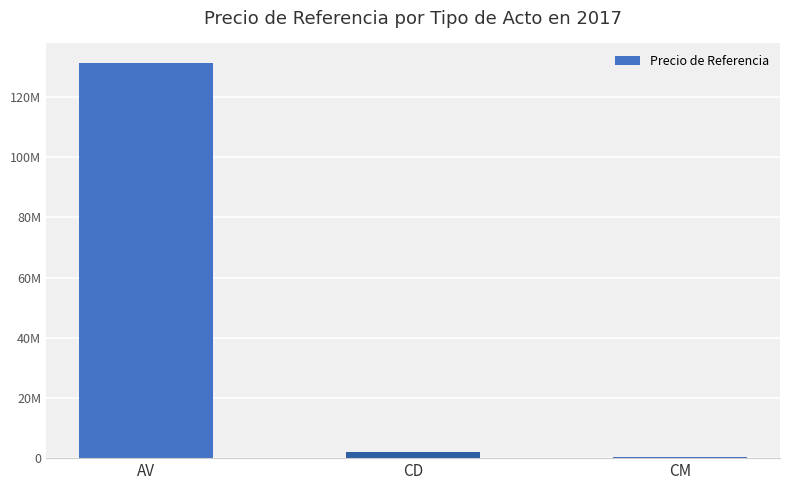

Reading left to right, list all the values displayed in this chart.

131205262.7	1997075.0	493751.1